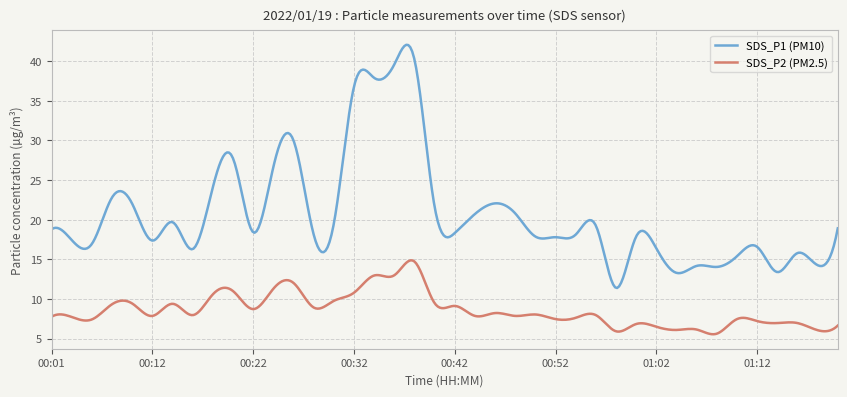

What is the highest value of the SDS_P1 (PM10) series?

42.1